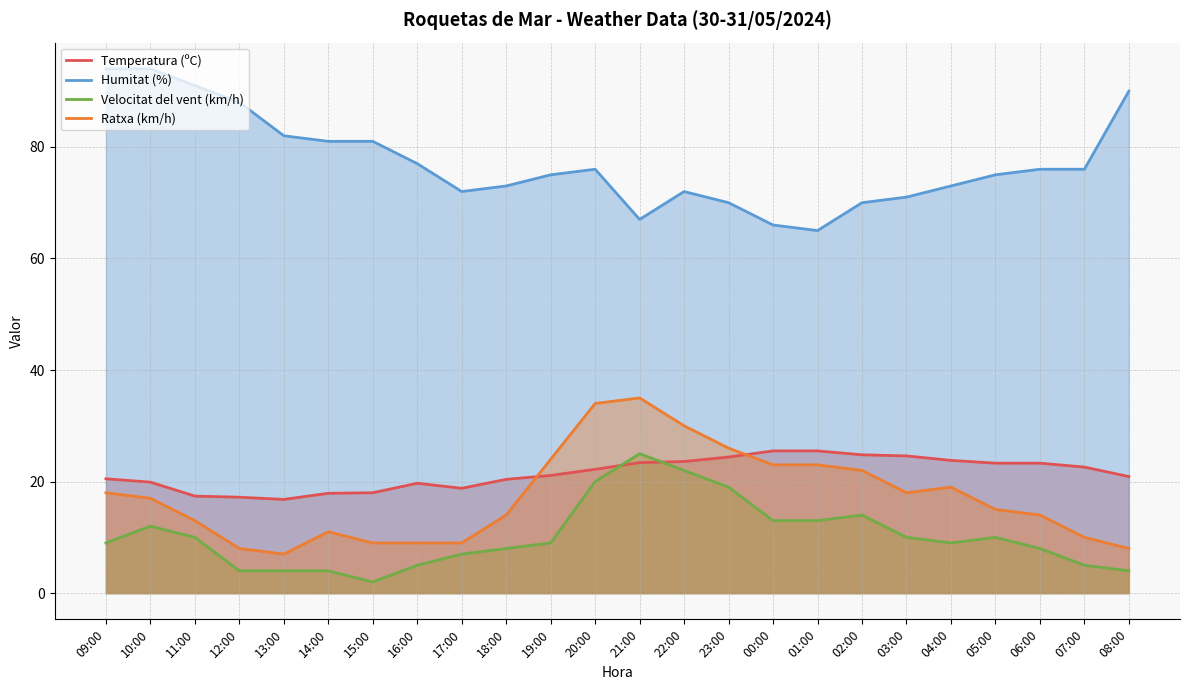

Is it true that Ratxa (km/h) equals 9.0 at 17:00?

True